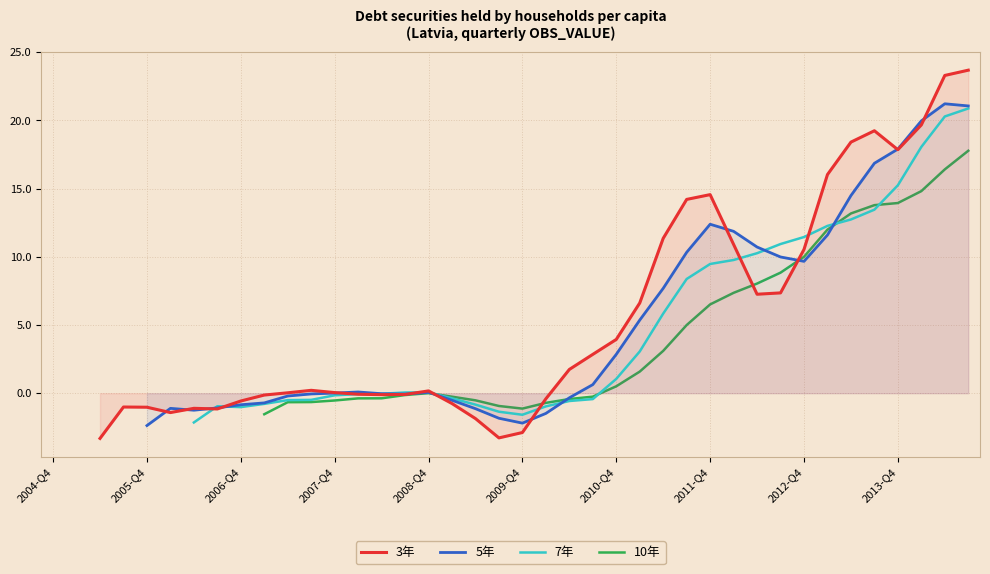

True or false: 7年 has a value of 3.2 at 2011-Q4.

False